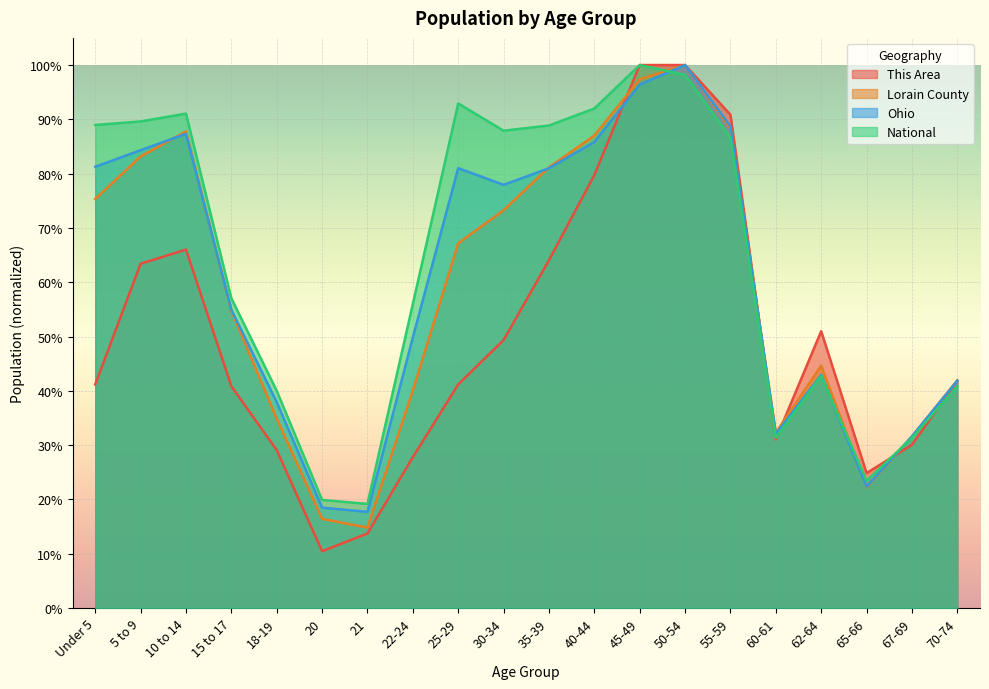

Between Under 5 and 21, which series saw the biggest shift?

National